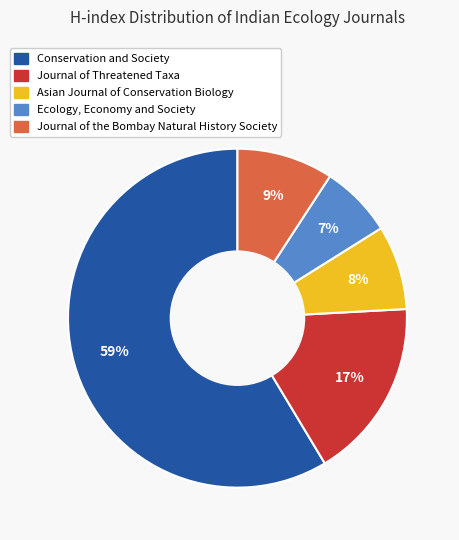

To the nearest percent, what portion does Ecology, Economy and Society represent?

7%